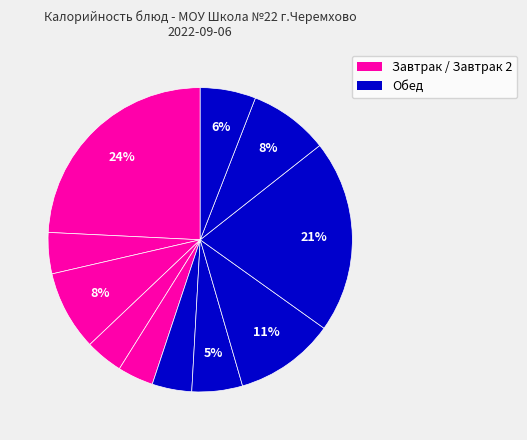

Count the number of slices in the pie.

11